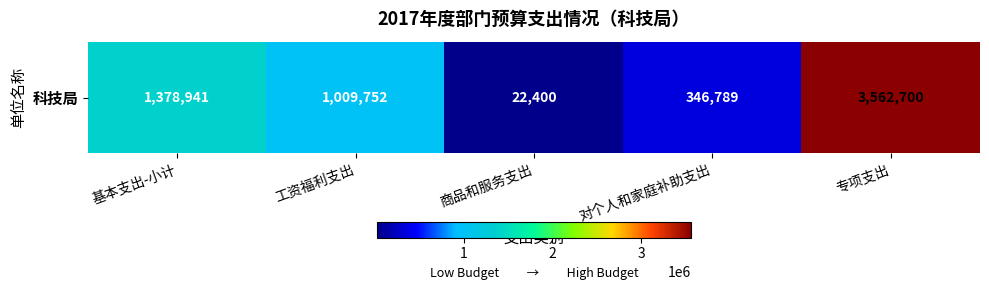

Count the number of categories in the chart.

5